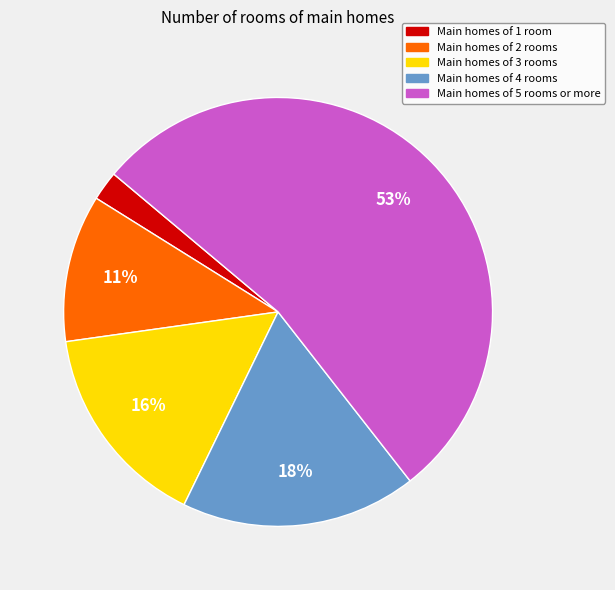

To the nearest percent, what percentage of the pie is Main homes of 3 rooms?

16%